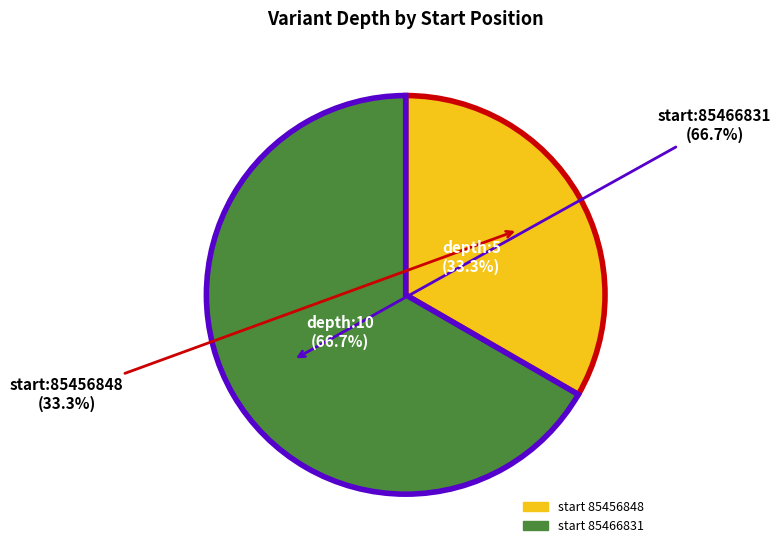

How many slices are in this pie chart?

2